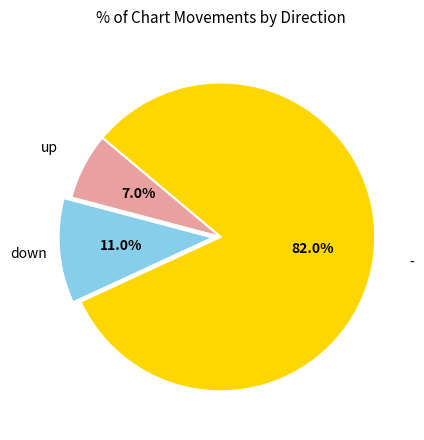

Is there any slice that represents more than half of the pie?

Yes